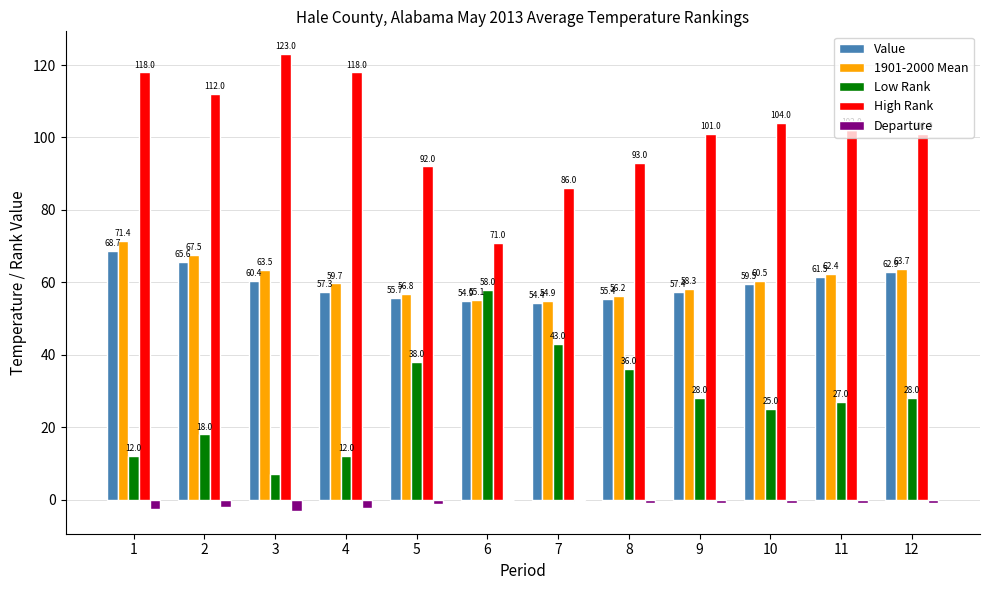

The value of High Rank at 12 is 161.5. True or false?

False